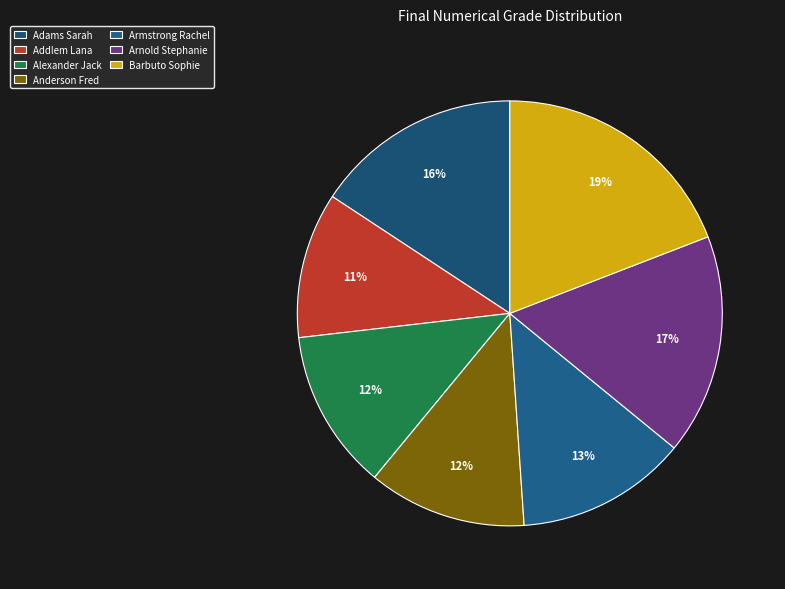

Count the number of slices in the pie.

7